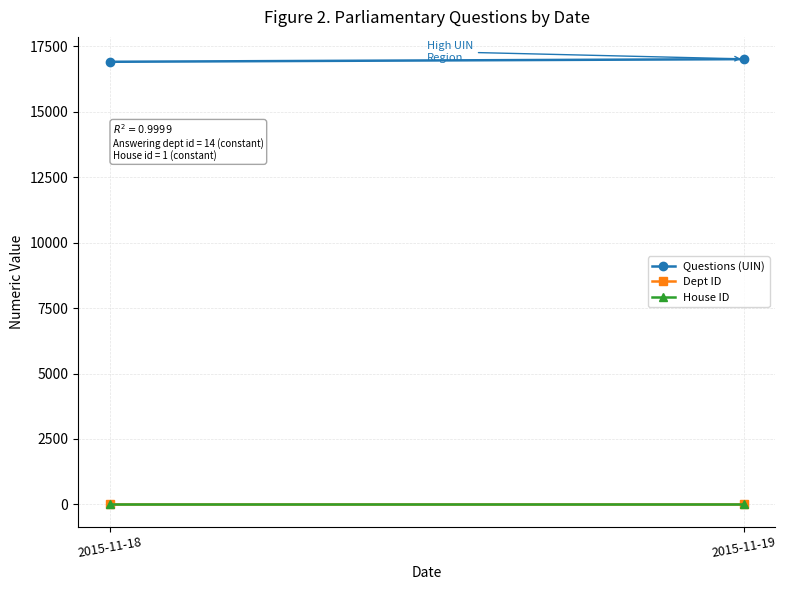

Is it true that Dept ID equals 20.4 at 2015-11-18?

False